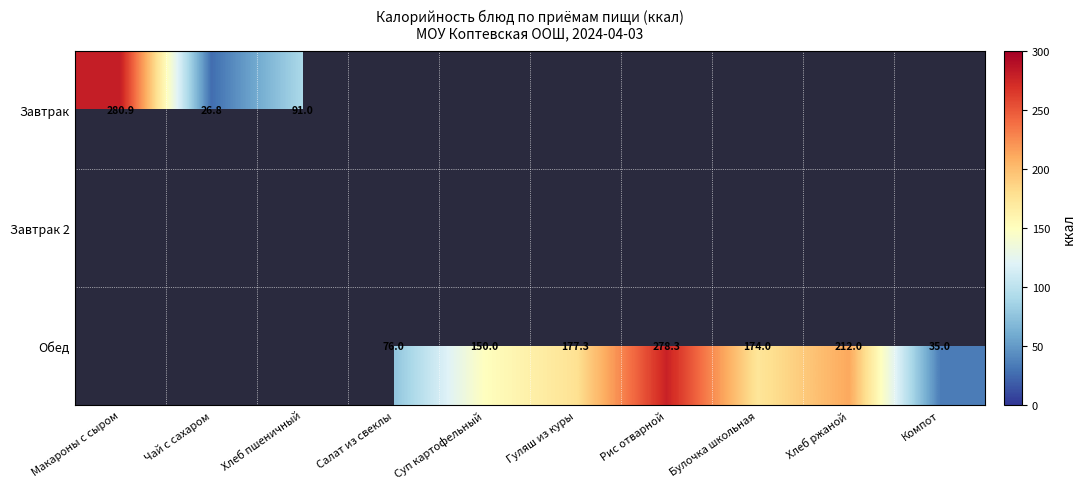

What is the difference between the Обед values at Компот and Хлеб ржаной?

177.0